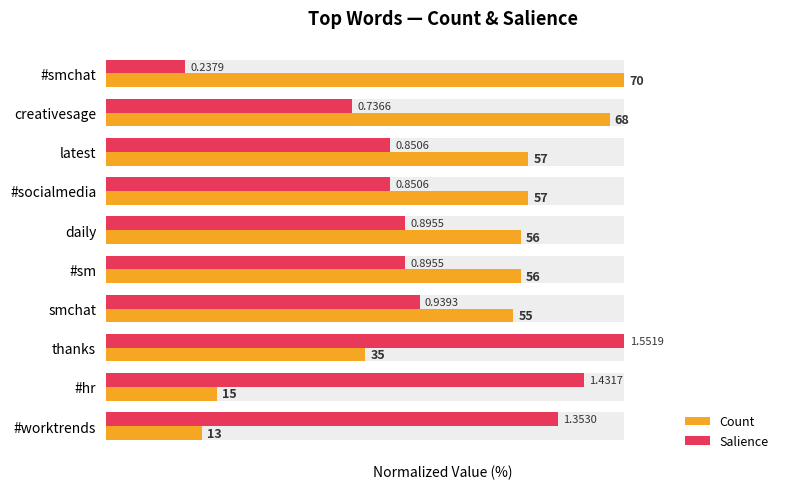

How many bars are there in total?

20